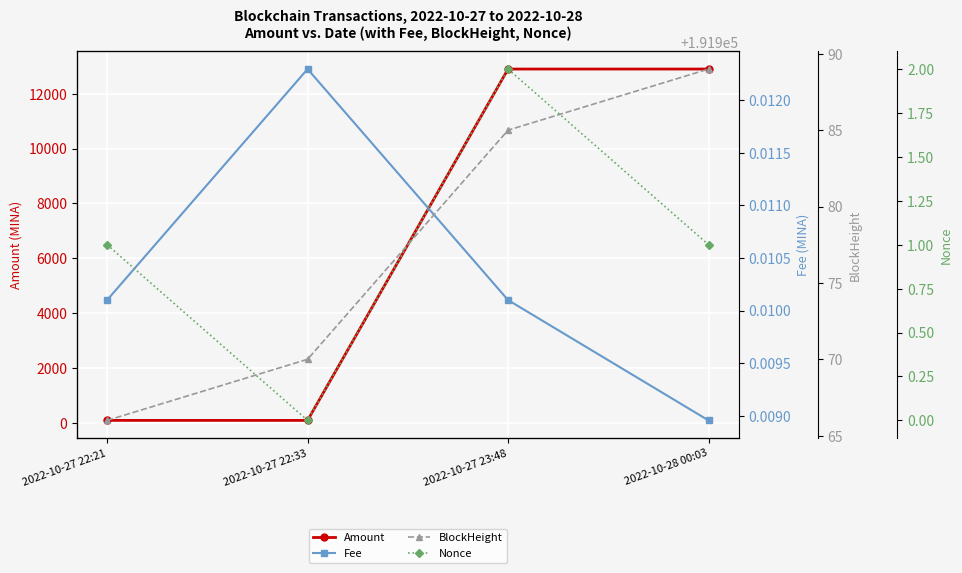

How many data points does each series have?

4